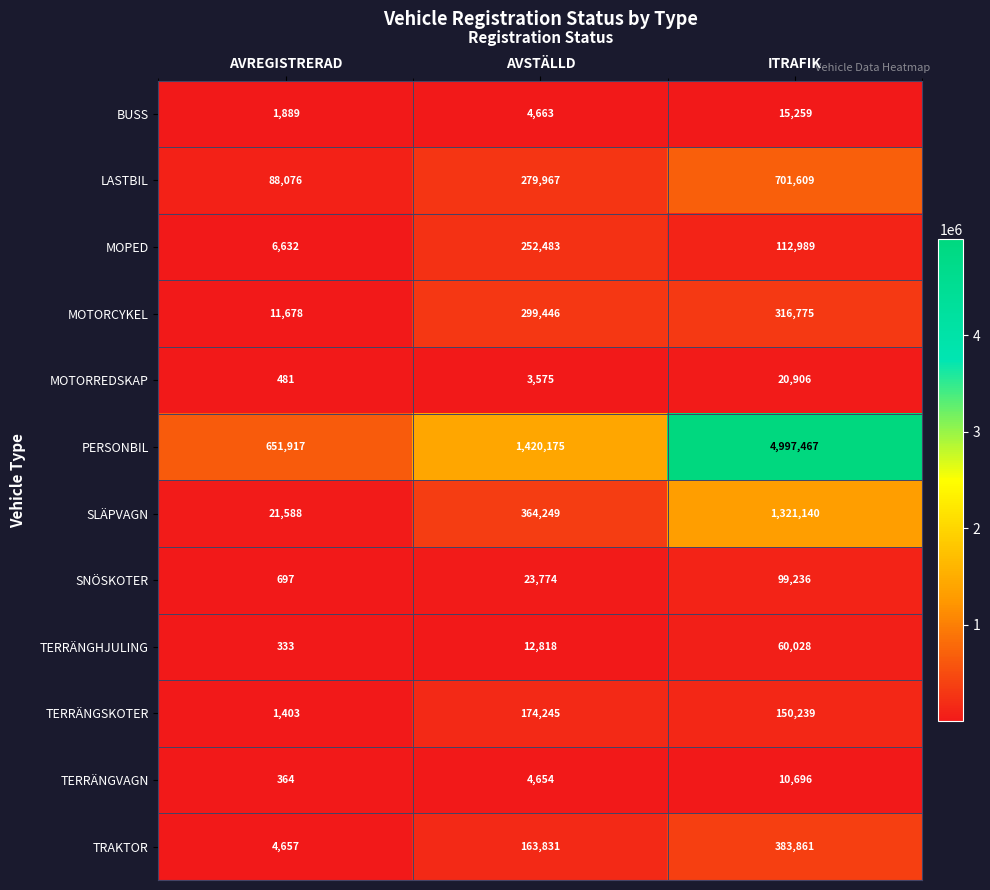

What is the total value across all series at ITRAFIK?

8190205